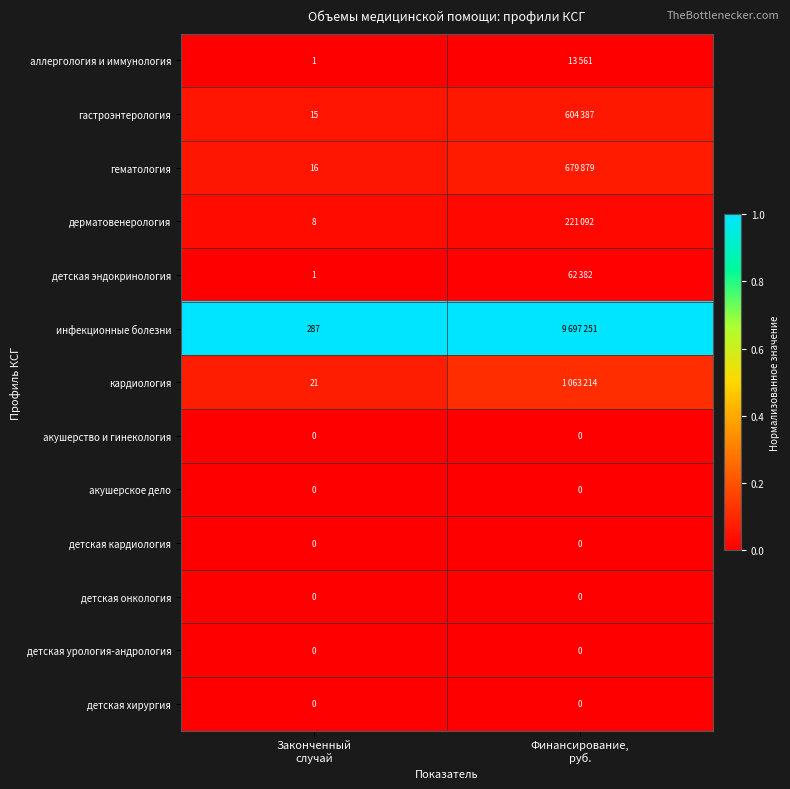

At which category is the sum across all series the highest?

Финансирование,
руб.